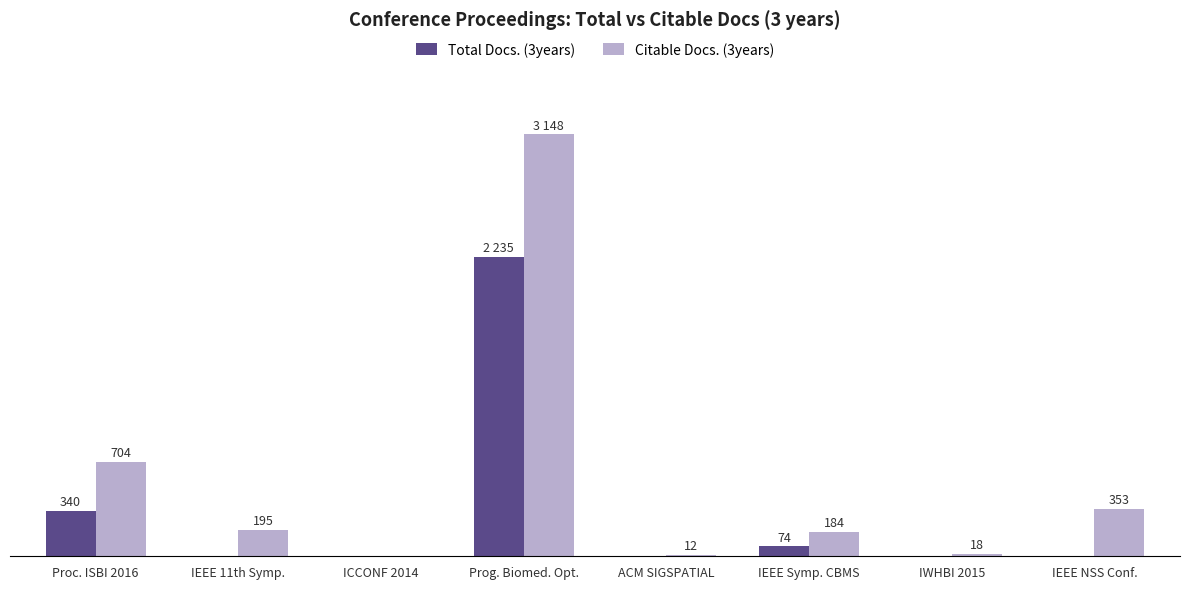

At which label is Citable Docs. (3years) closest to 1574?

Proc. ISBI 2016